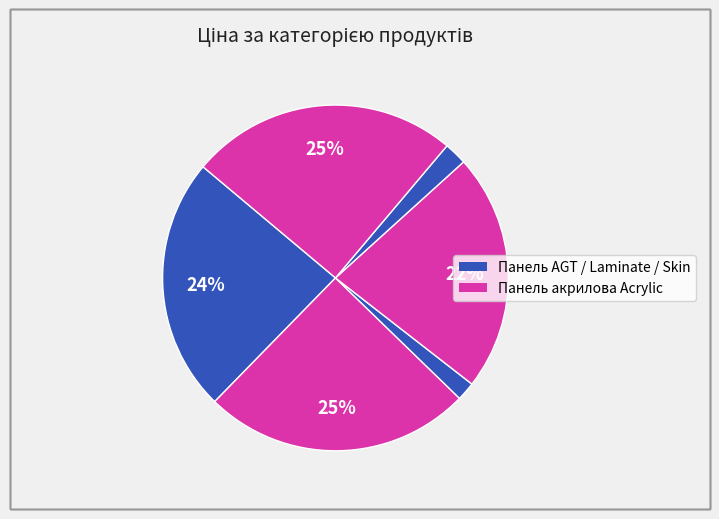

Count the number of slices in the pie.

6